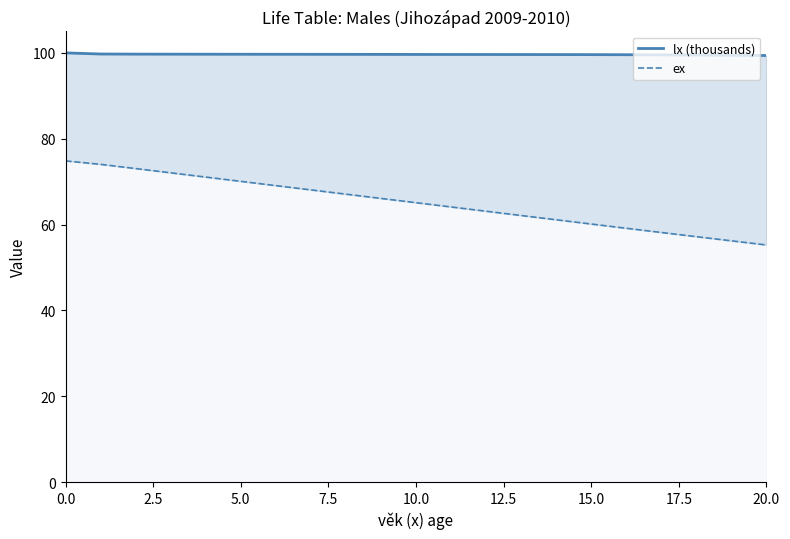

What is the maximum value for ex?

74.8